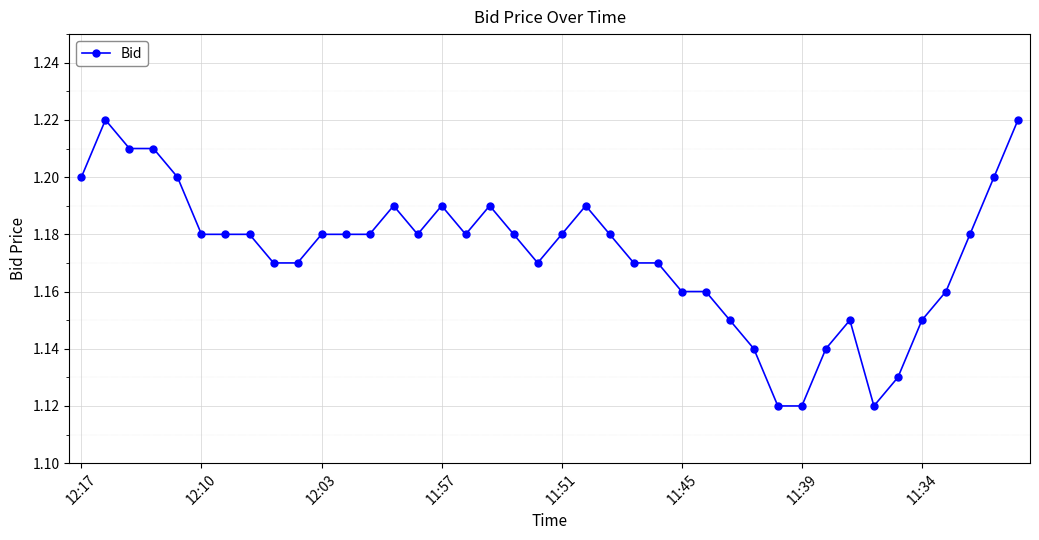

What is the difference between the maximum and minimum values?

0.1